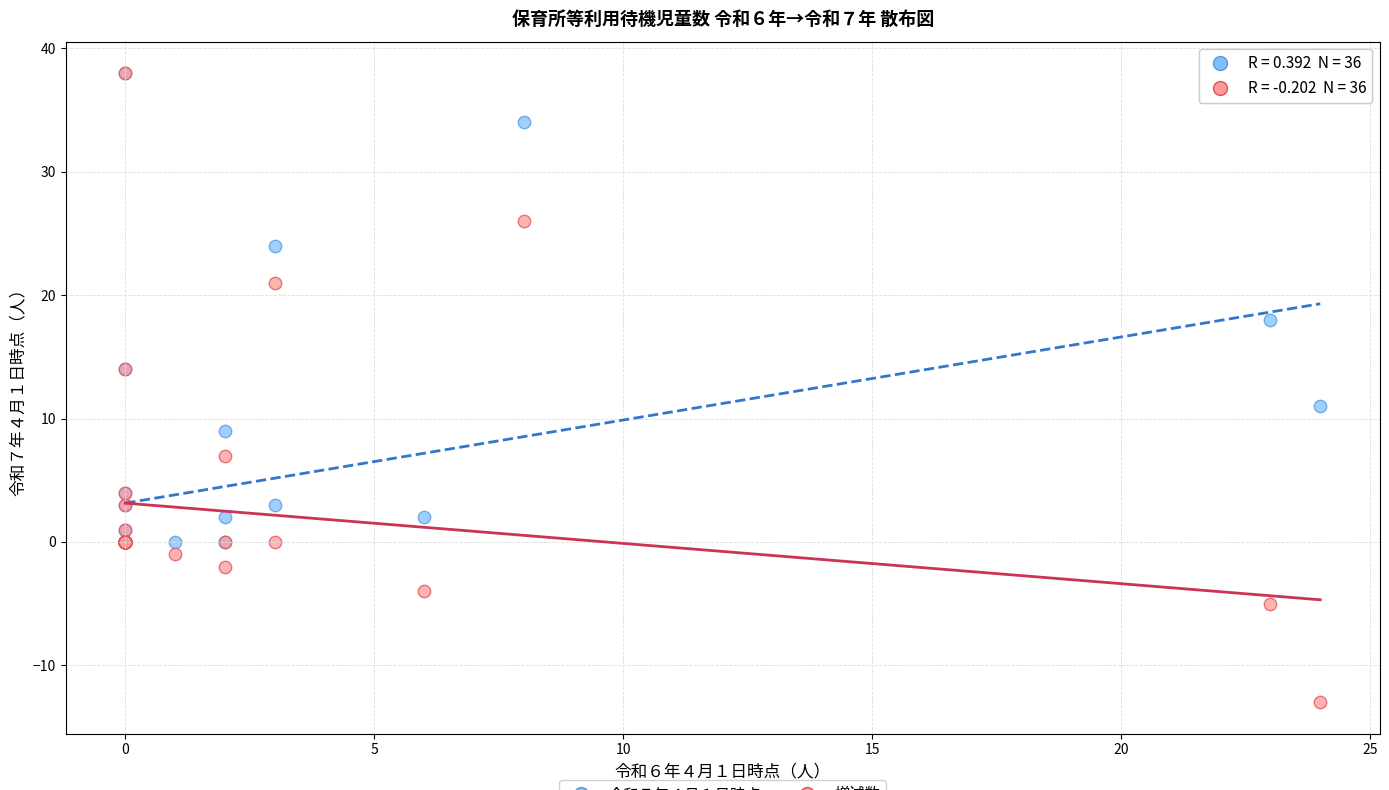

Across all series, what Y value is closest to 12?

11